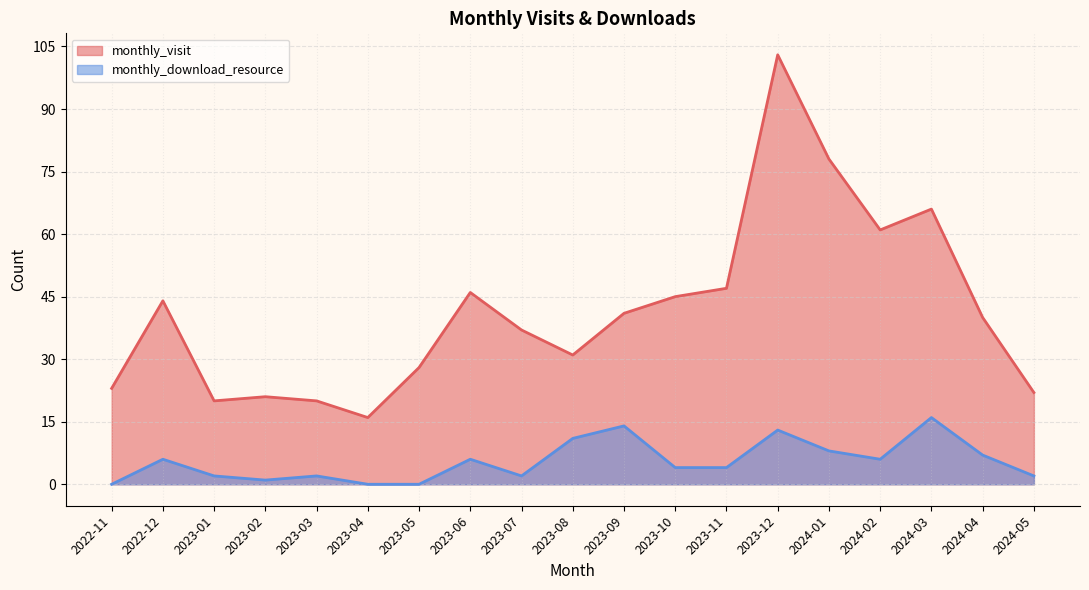

At which label is monthly_visit closest to 59?

2024-02